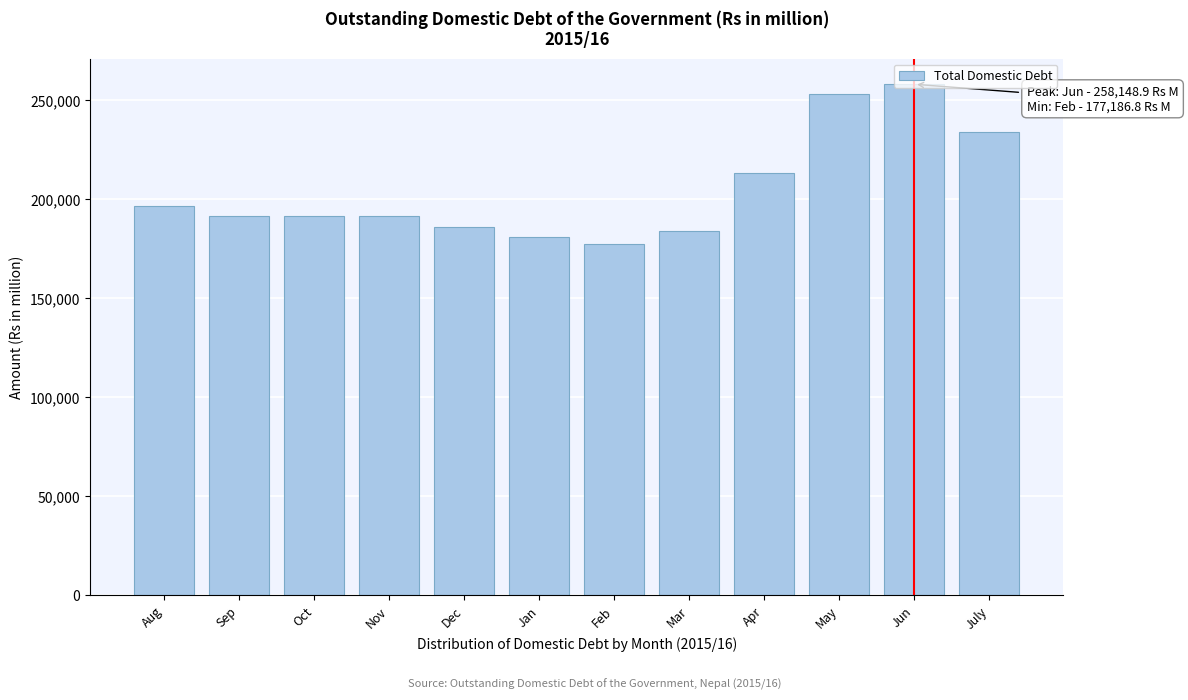

What is the label of the 4th bar from the right?

Apr